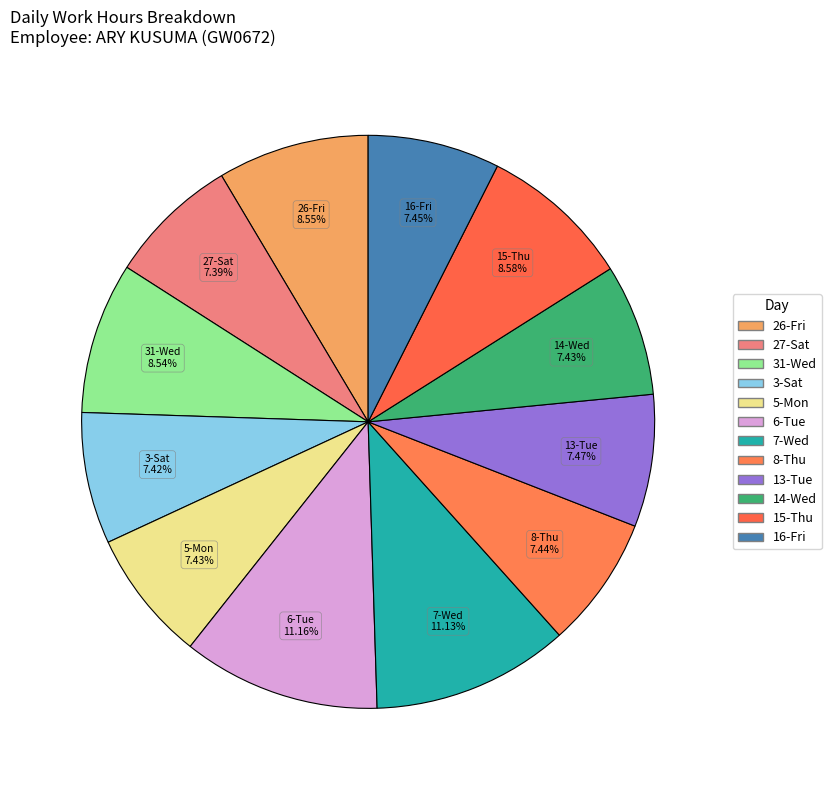

Is there any slice that represents more than half of the pie?

No